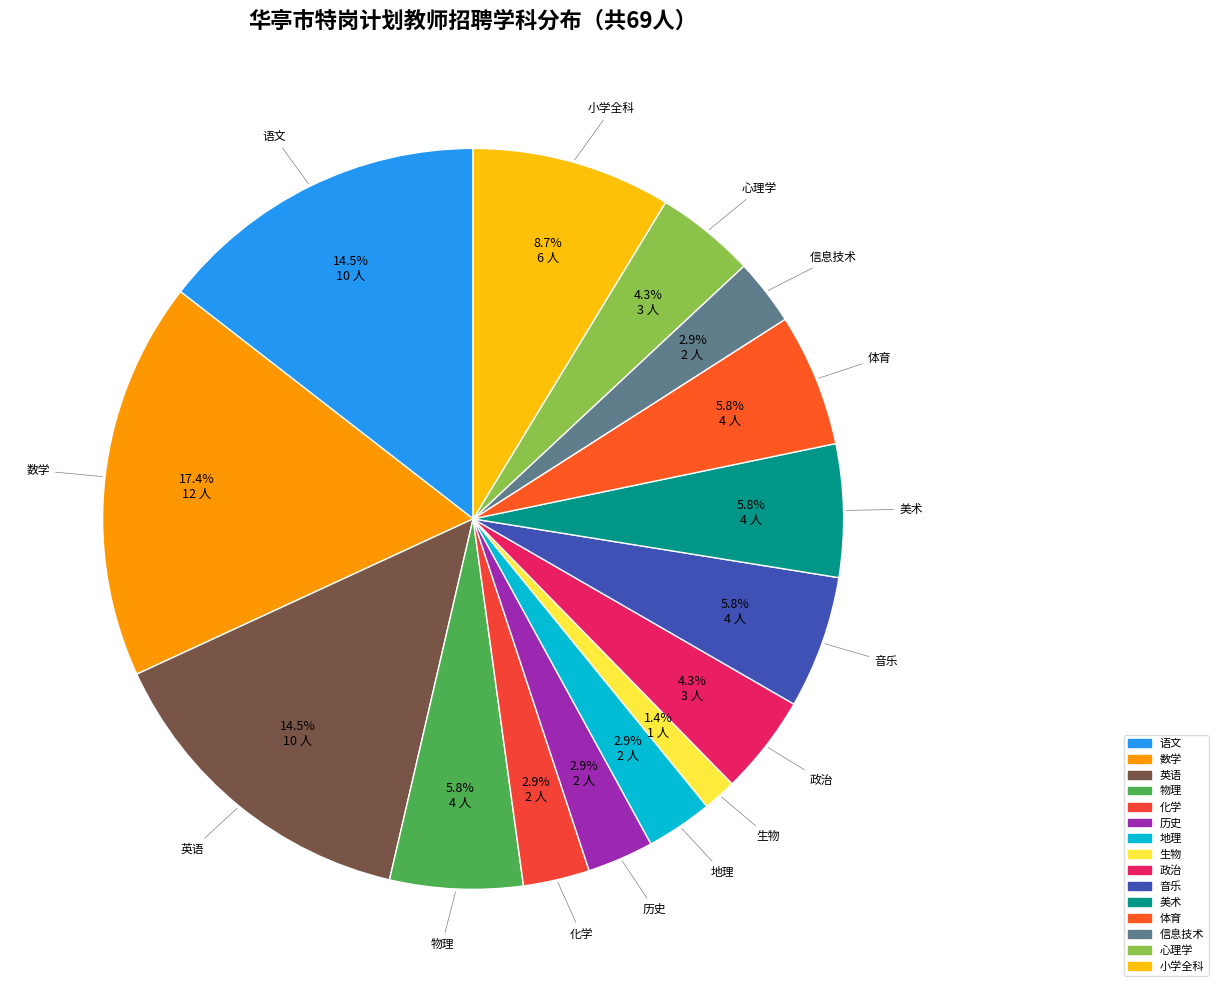

Is there any slice that represents more than half of the pie?

No